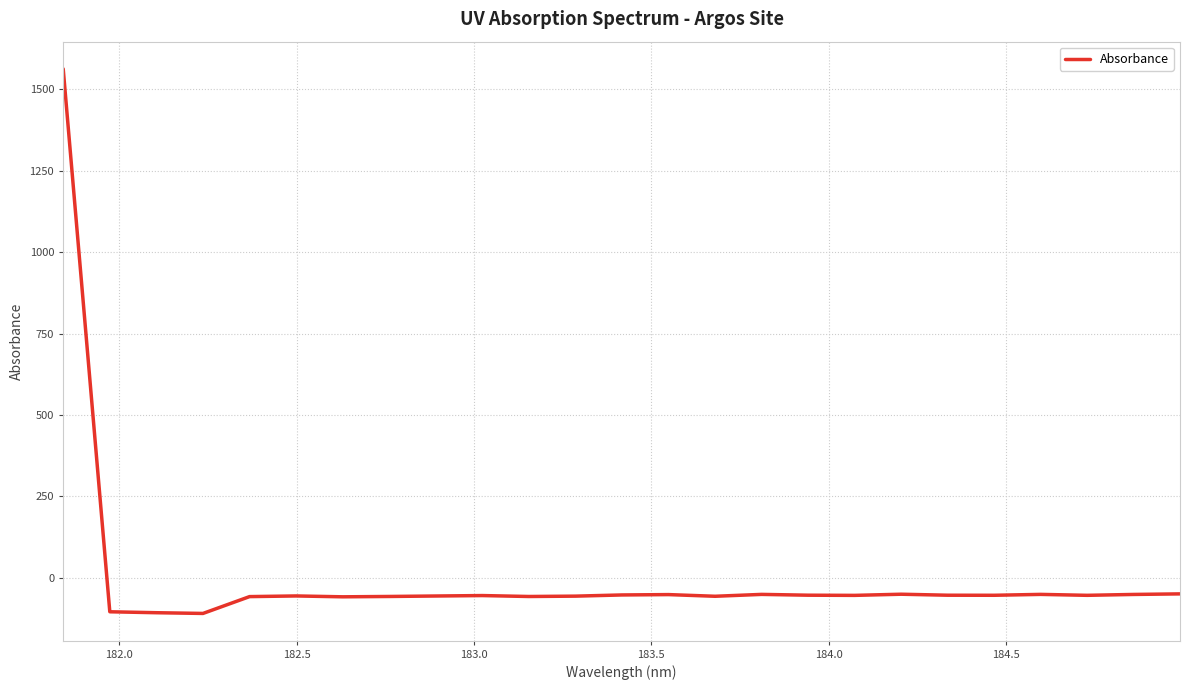

Does the chart display data point markers on the line(s)?

No